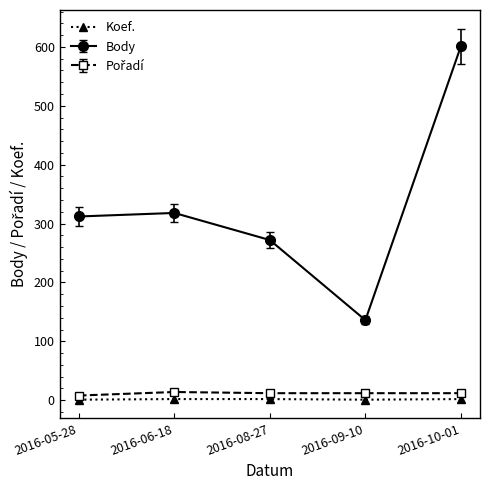

What is the sum of all Koef. values?

8